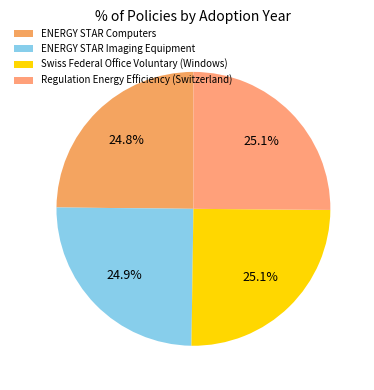

Which slice is the largest?

Regulation Energy Efficiency (Switzerland)